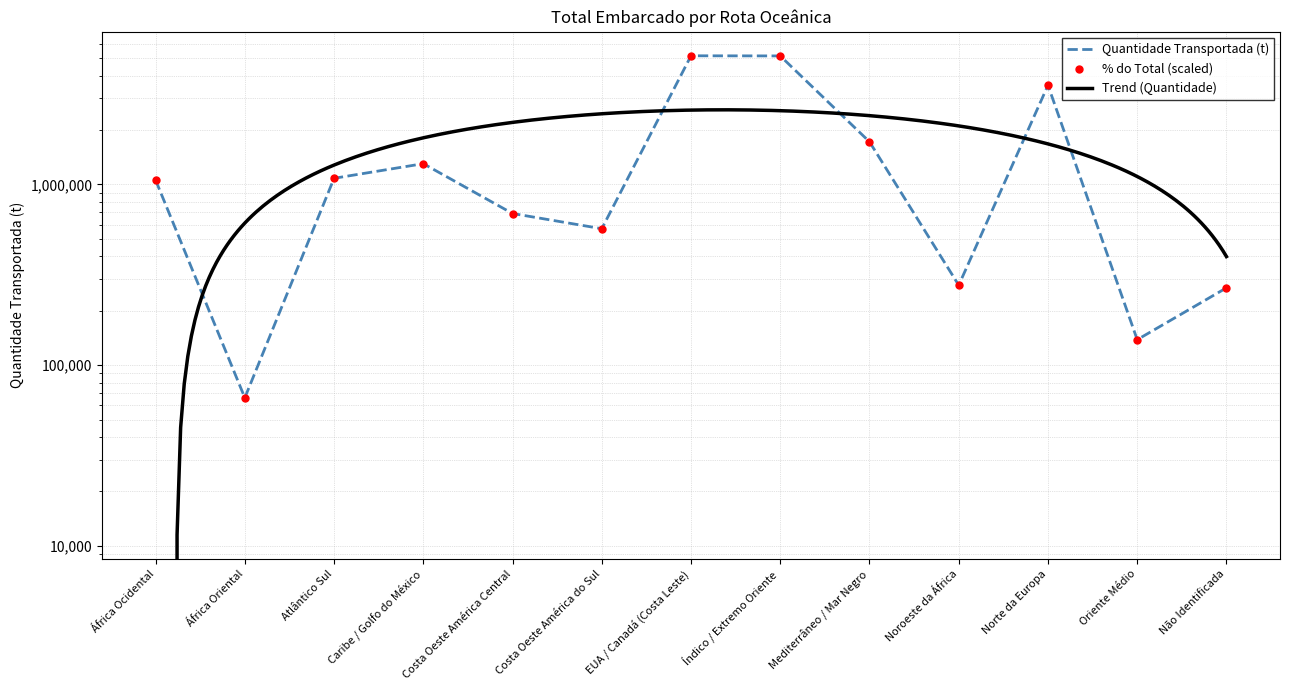

At which category is the sum across all series the highest?

EUA / Canadá (Costa Leste)